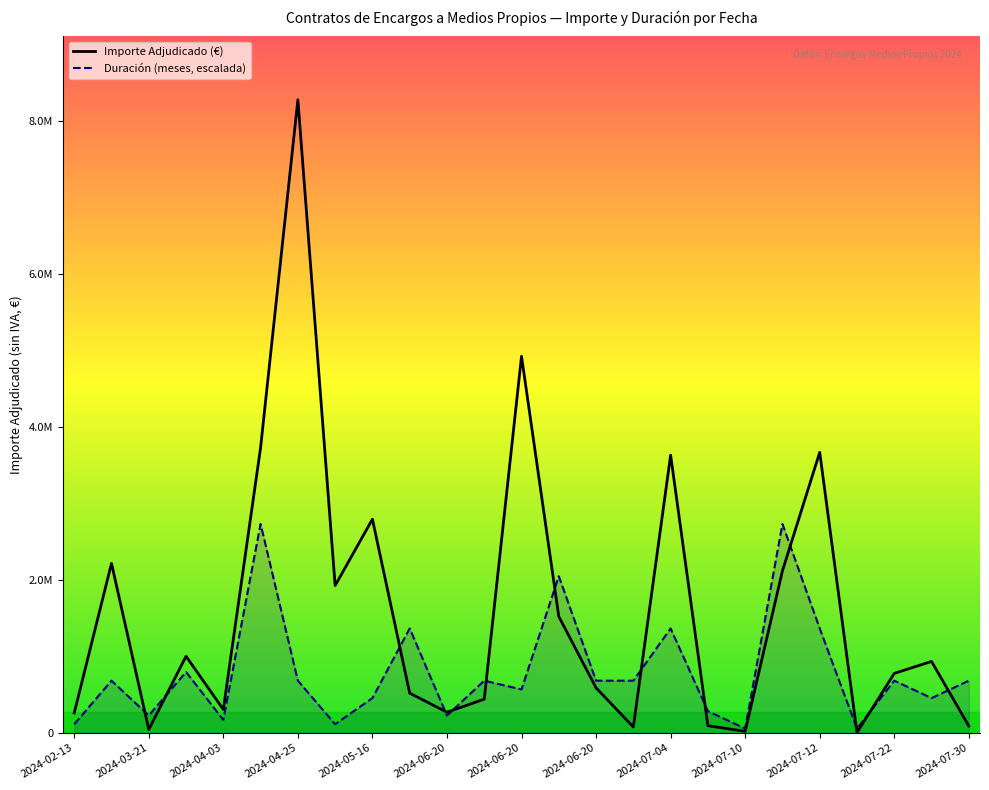

Does the chart display data point markers on the line(s)?

No